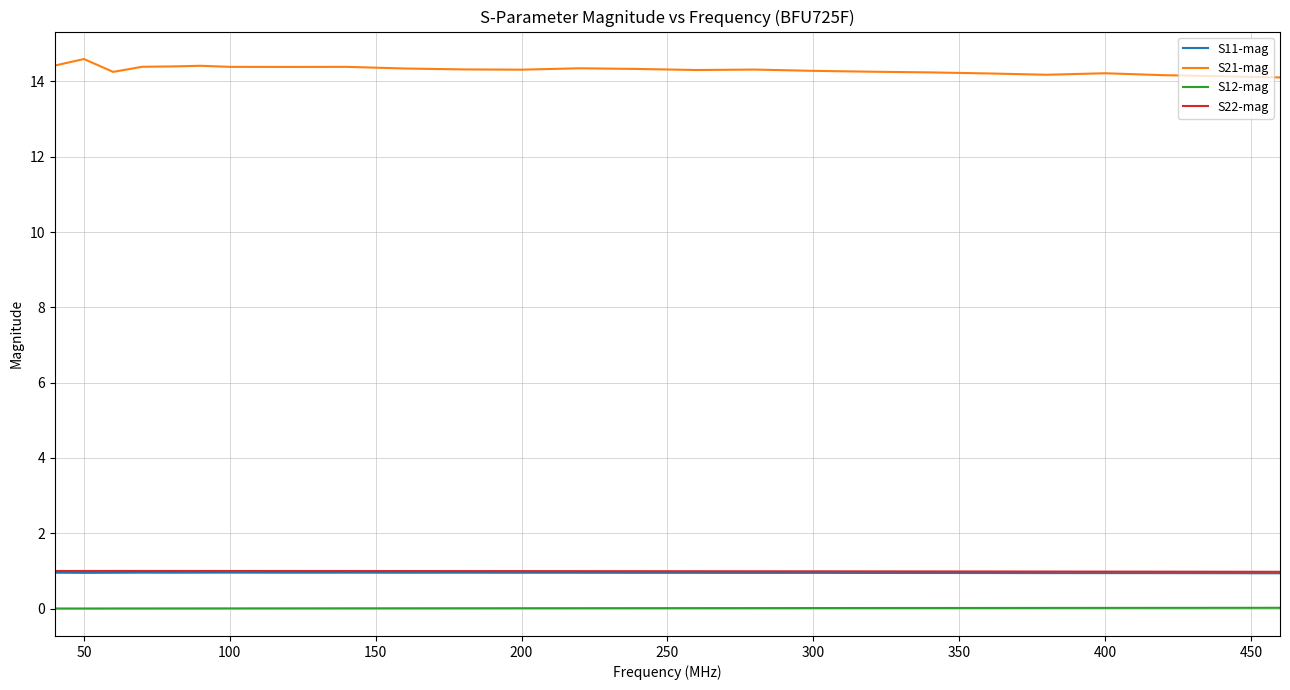

Which series has the largest total across all categories?

S21-mag